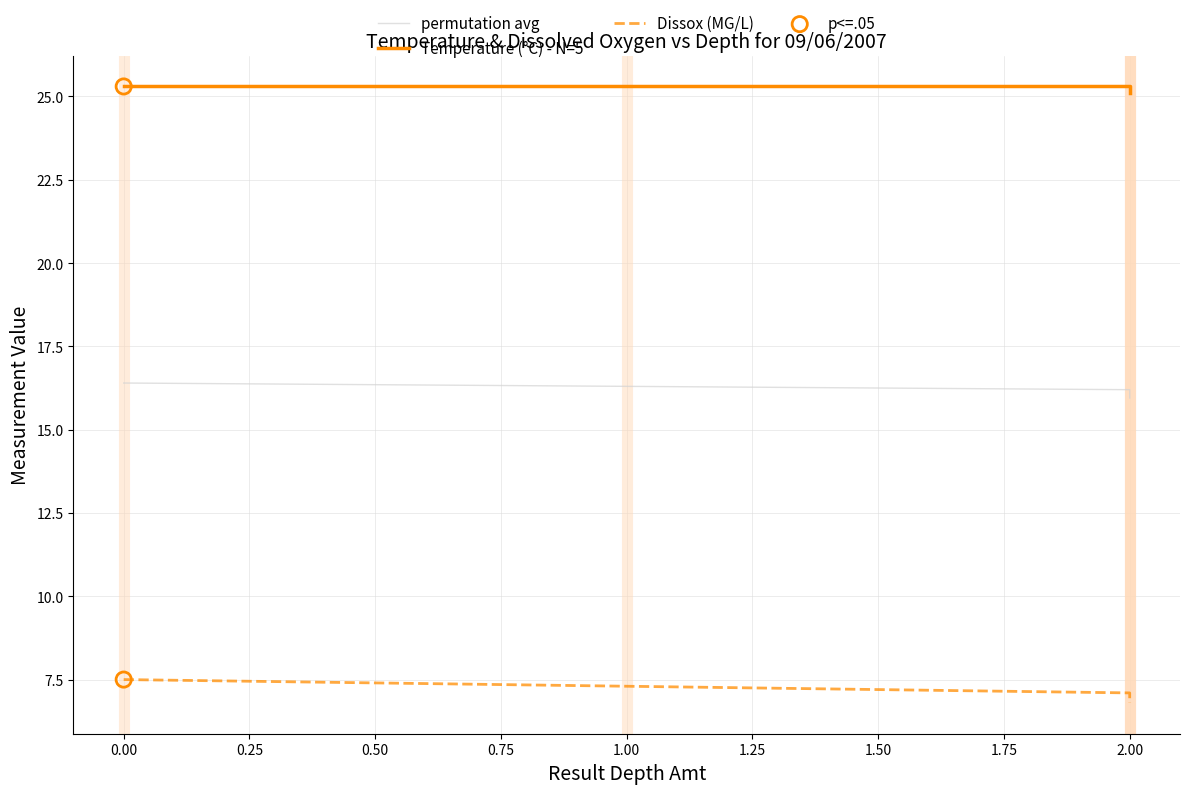

What are all the series names shown in the legend?

permutation avg, Temperature (°C) - N=5, Dissox (MG/L)